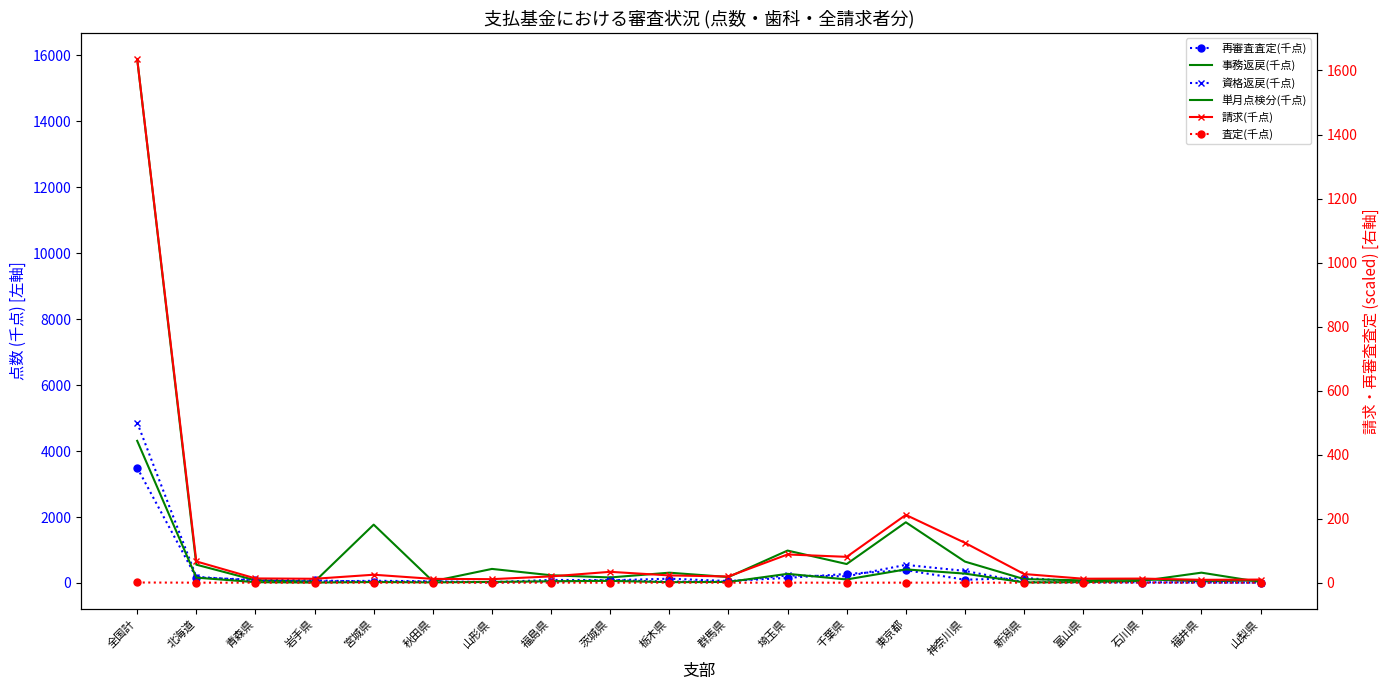

Which series has the largest range (max minus min)?

事務返戻(千点)